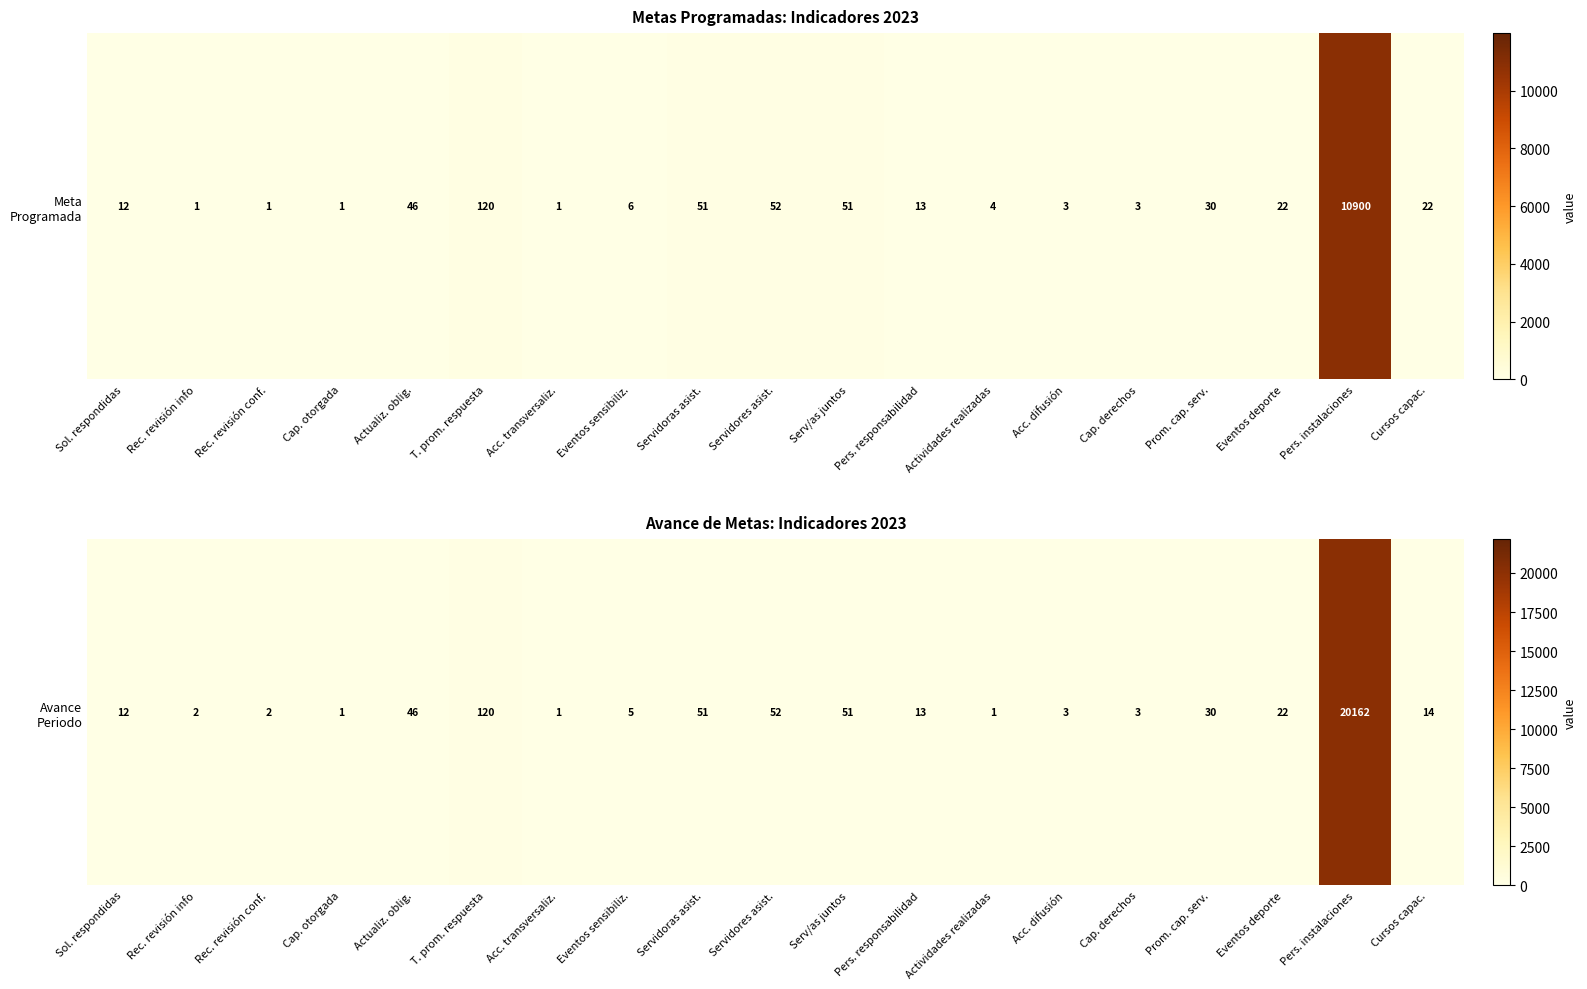

What is the minimum value shown in the chart?

1